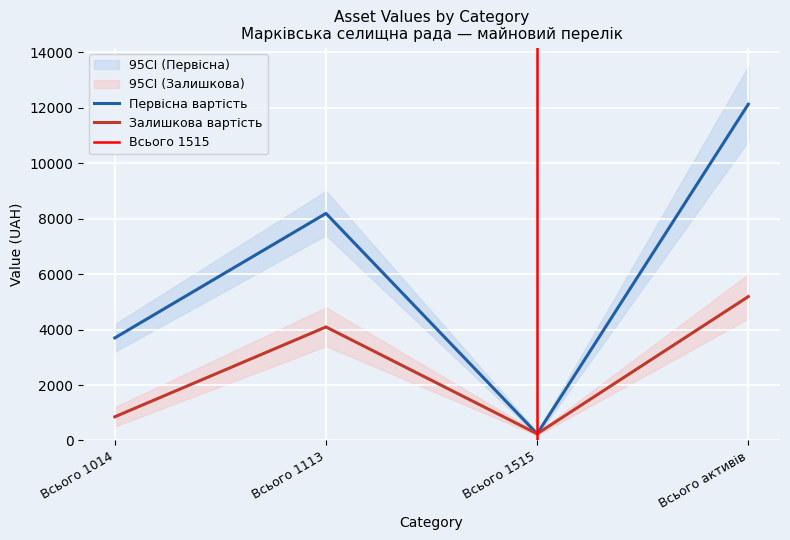

Reading left to right, list all the values displayed in this chart.

Первісна вартість: 3700.0	8190.0	241.3	12131.3
Залишкова вартість: 854.2	4094.5	241.3	5190.0